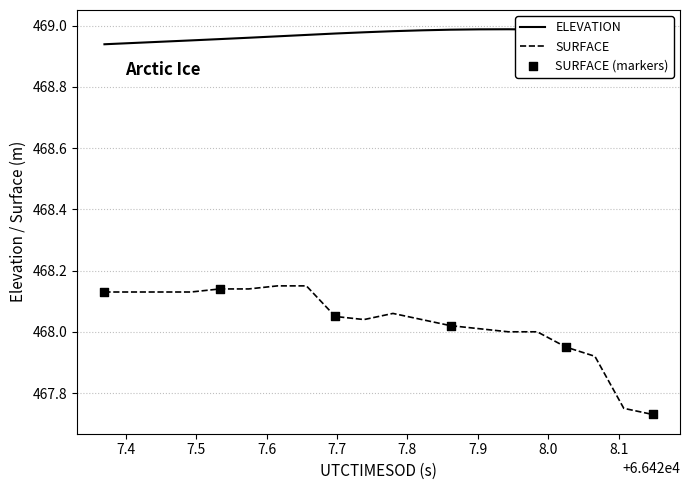

Which series has the largest total across all categories?

ELEVATION